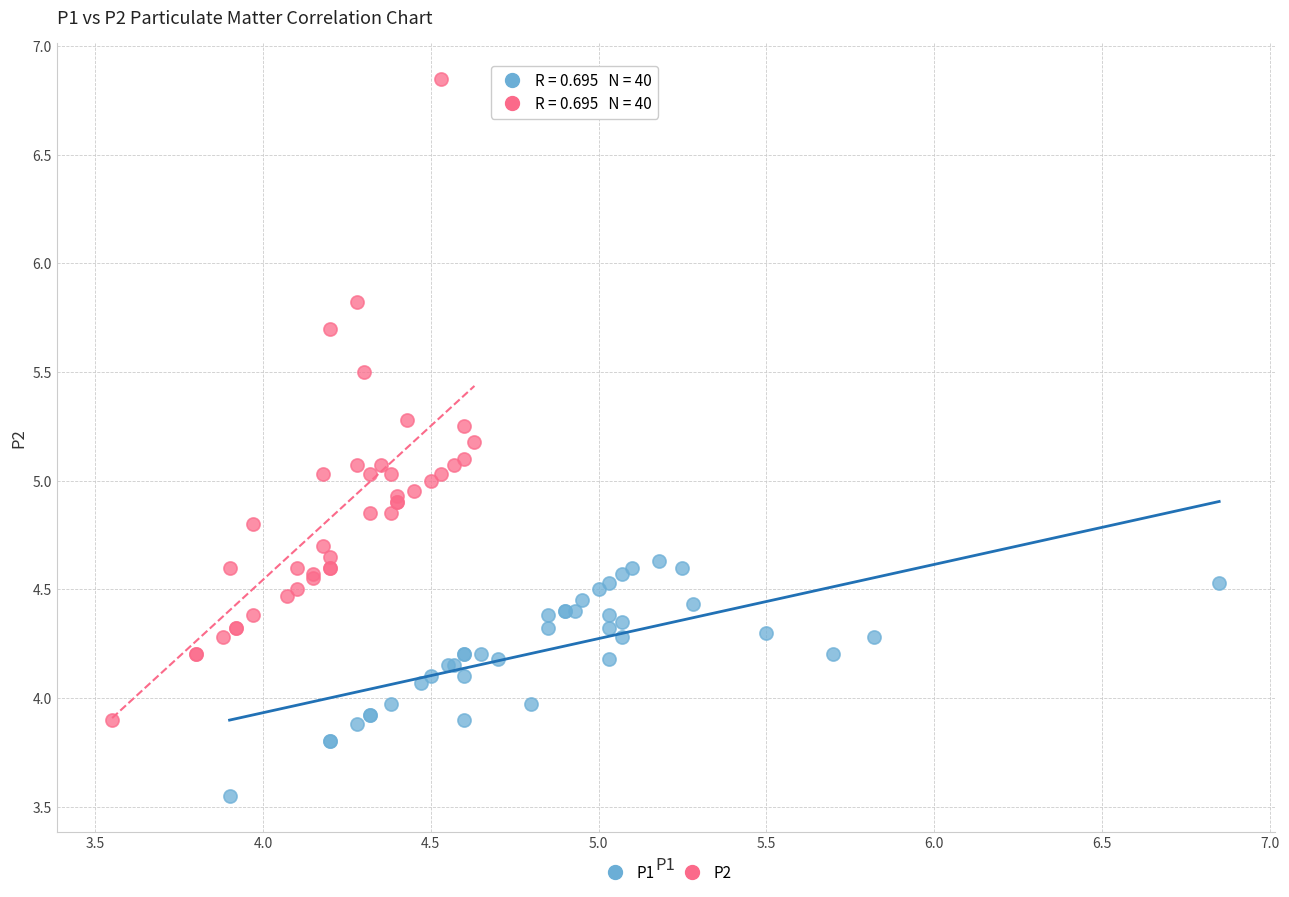

Which series reaches the maximum Y coordinate?

P2